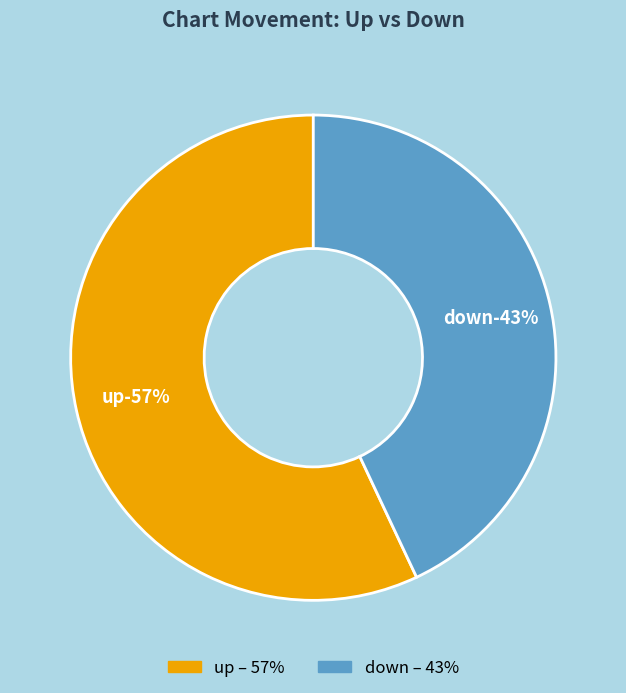

What percentage is NOT represented by up?

43.0%